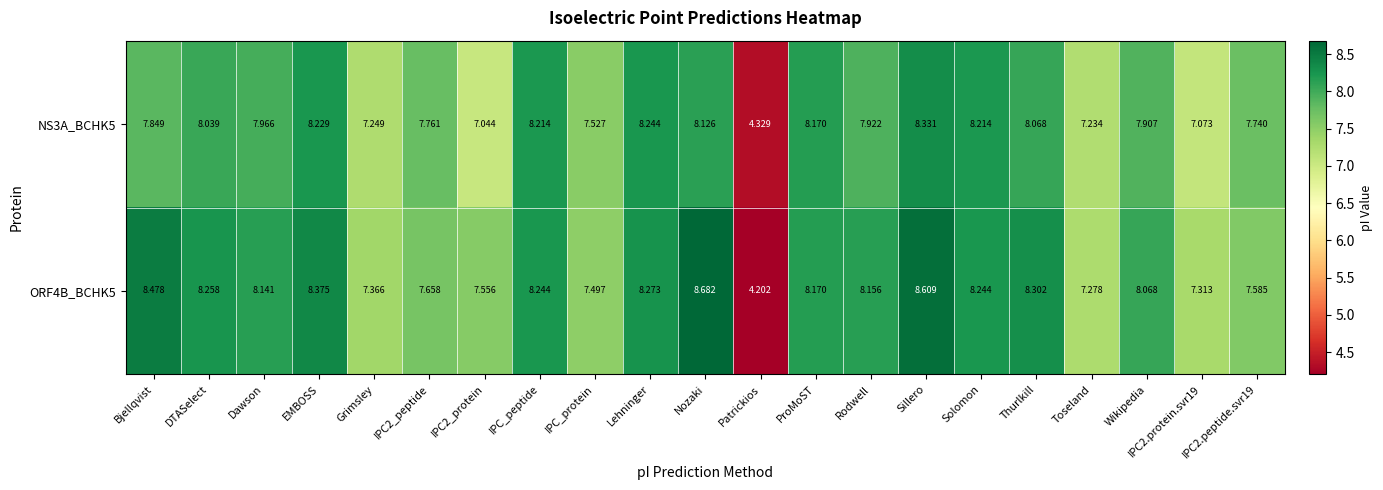

Is the value of ORF4B_BCHK5 at IPC2.protein.svr19 greater than the value of NS3A_BCHK5 at Grimsley?

Yes